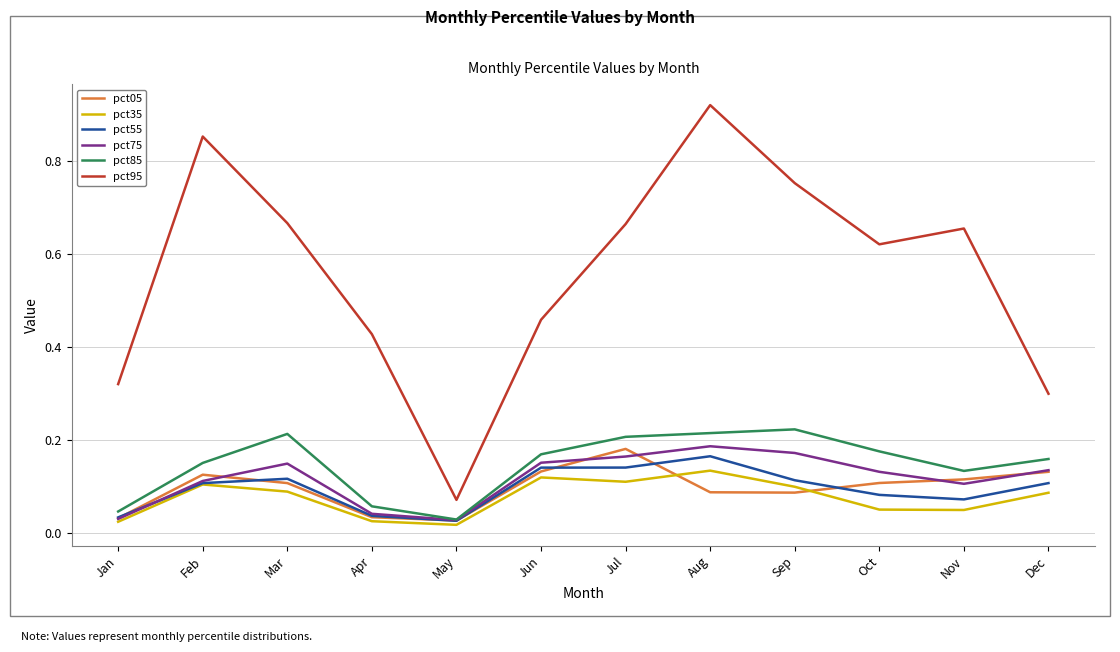

Does the chart display data point markers on the line(s)?

No